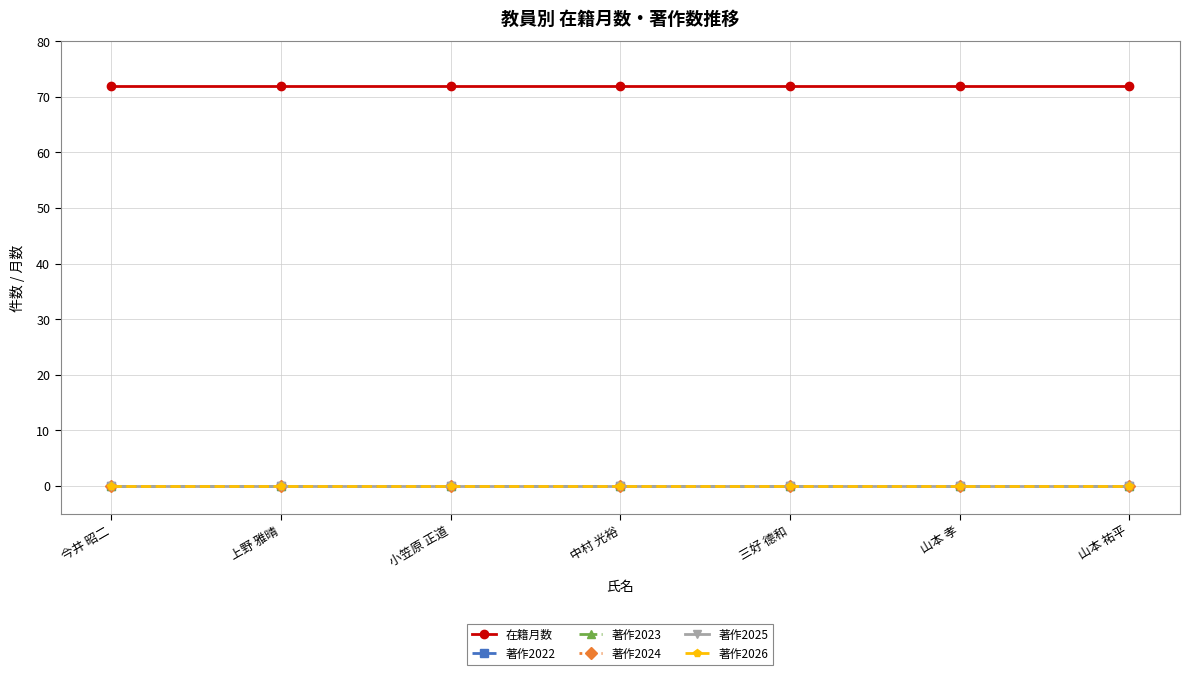

Is this an area chart (filled region under the line)?

No